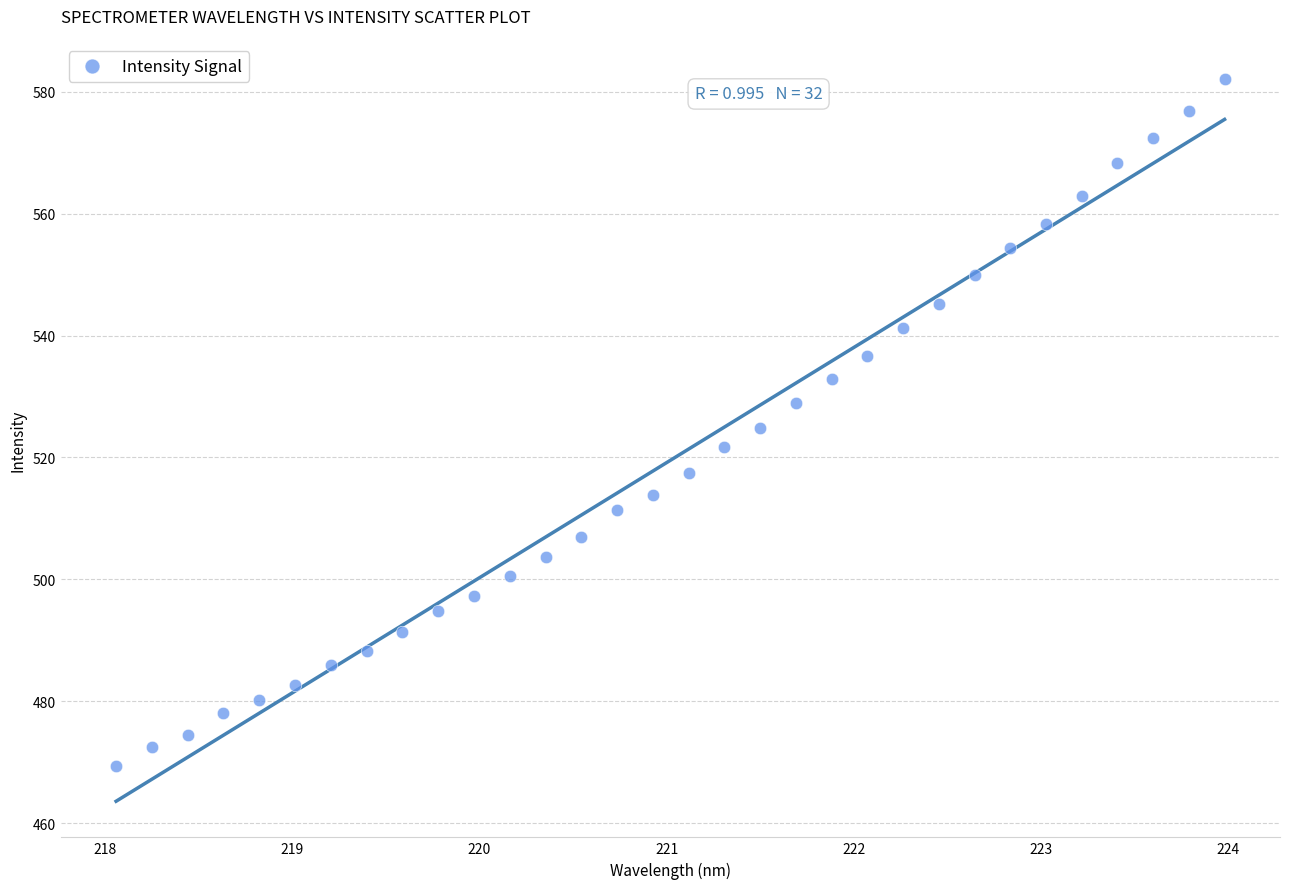

What is the range of X values (max minus min)?

5.9